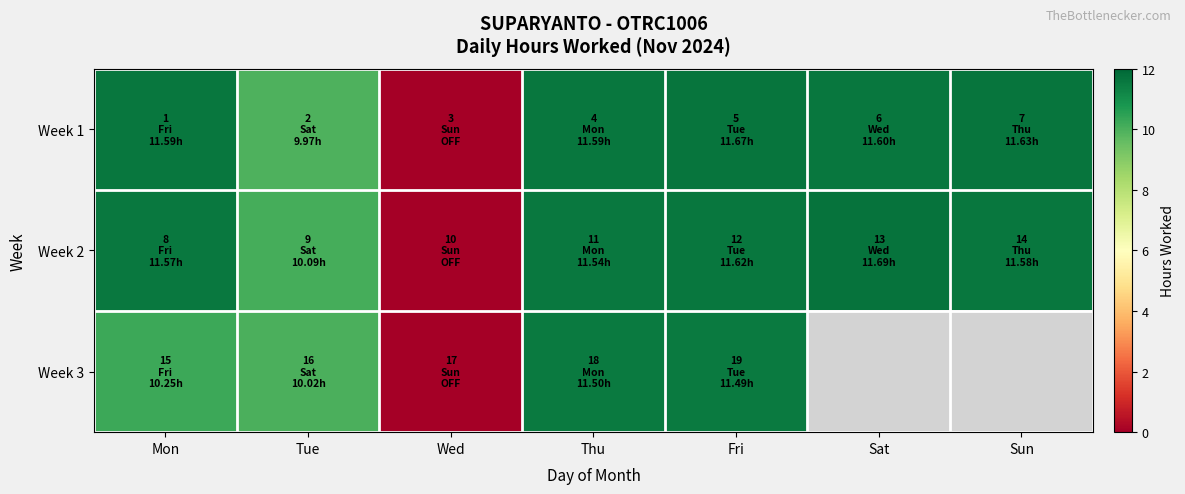

Read the Week 2 value at Sun.

11.6